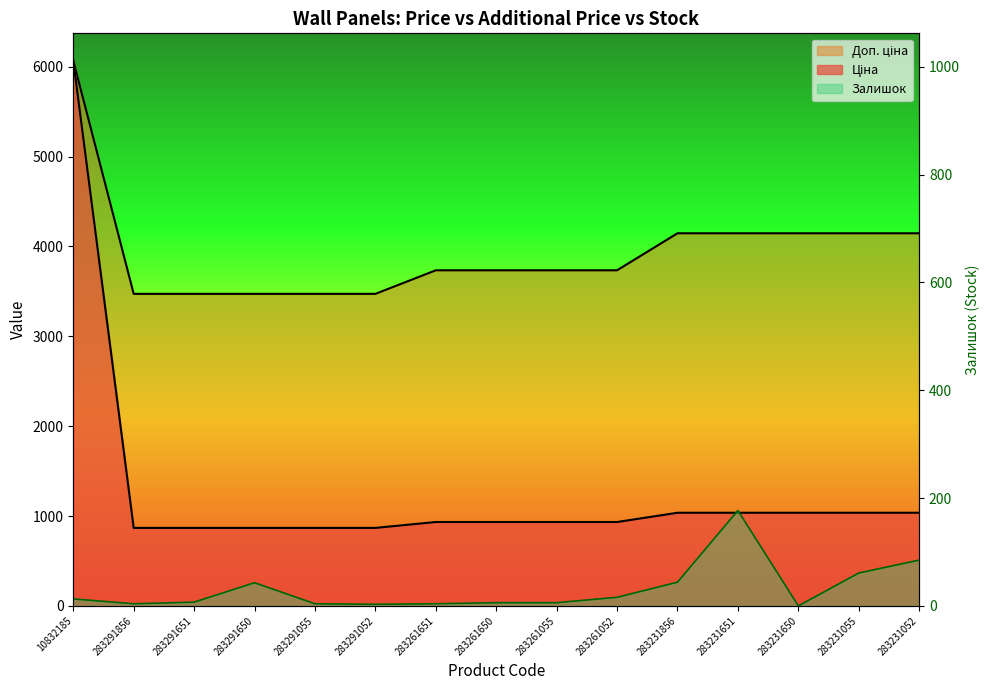

At which label does Ціна reach its peak?

10832185